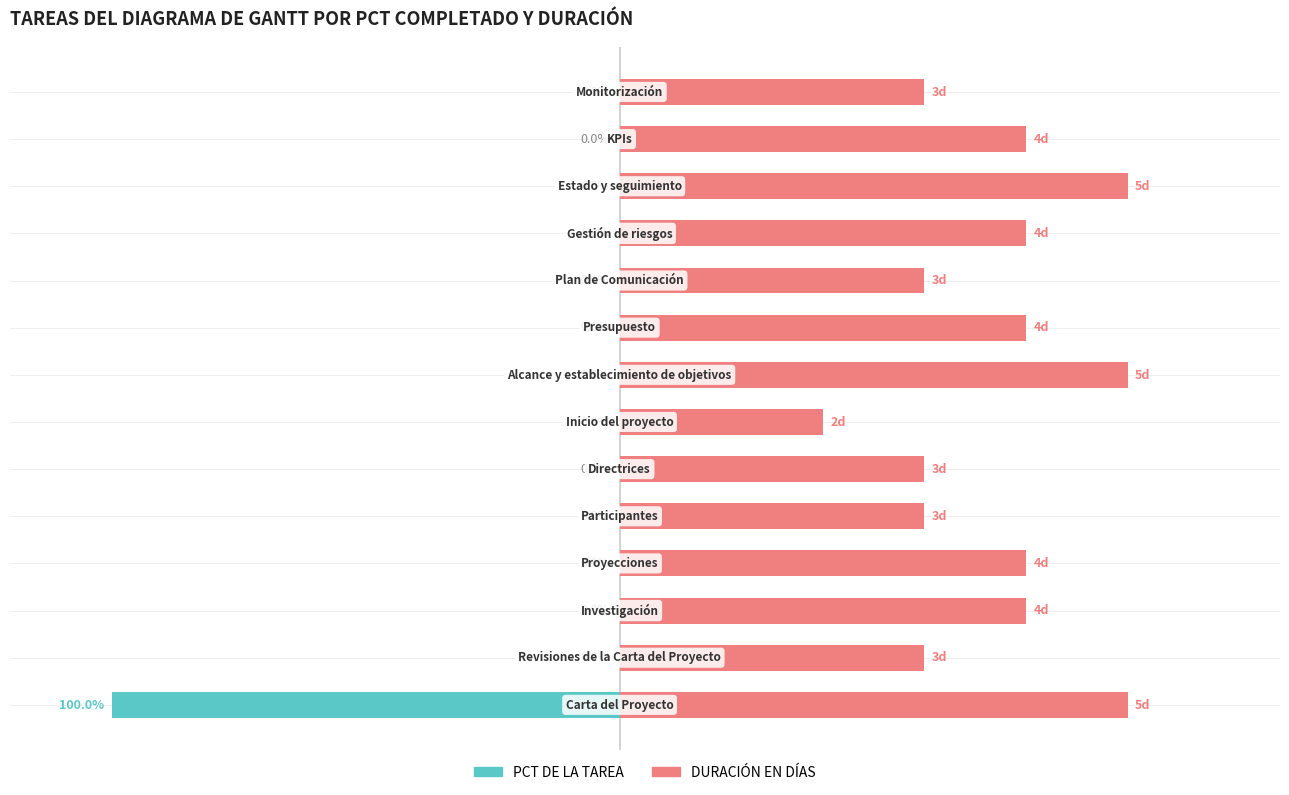

What are all the series names shown in the legend?

PCT DE LA TAREA, DURACIÓN EN DÍAS